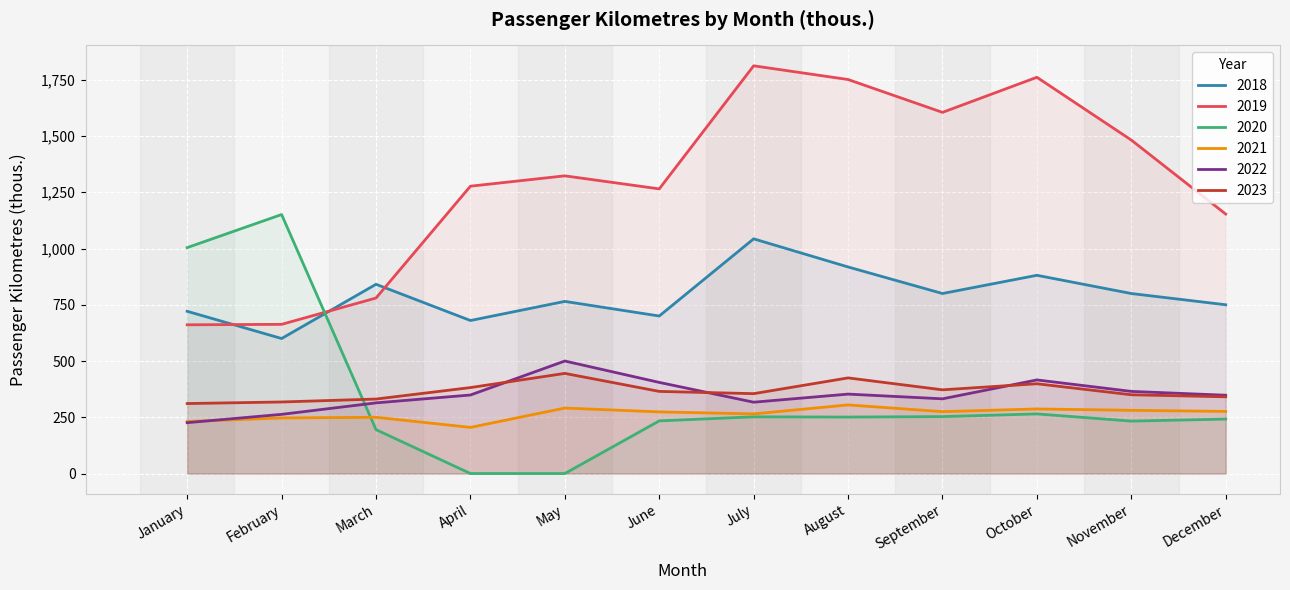

How many intersections are there between 2022 and 2023?

3